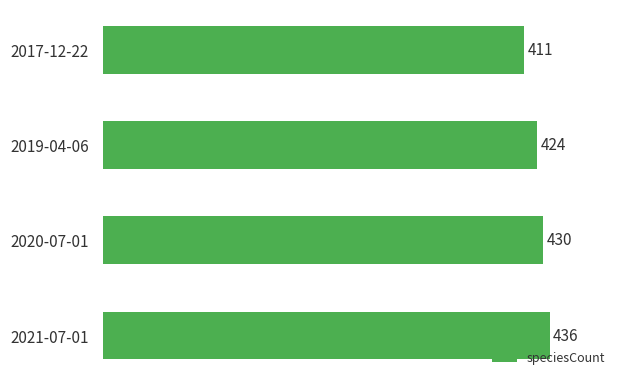

Are the bars horizontal?

Yes